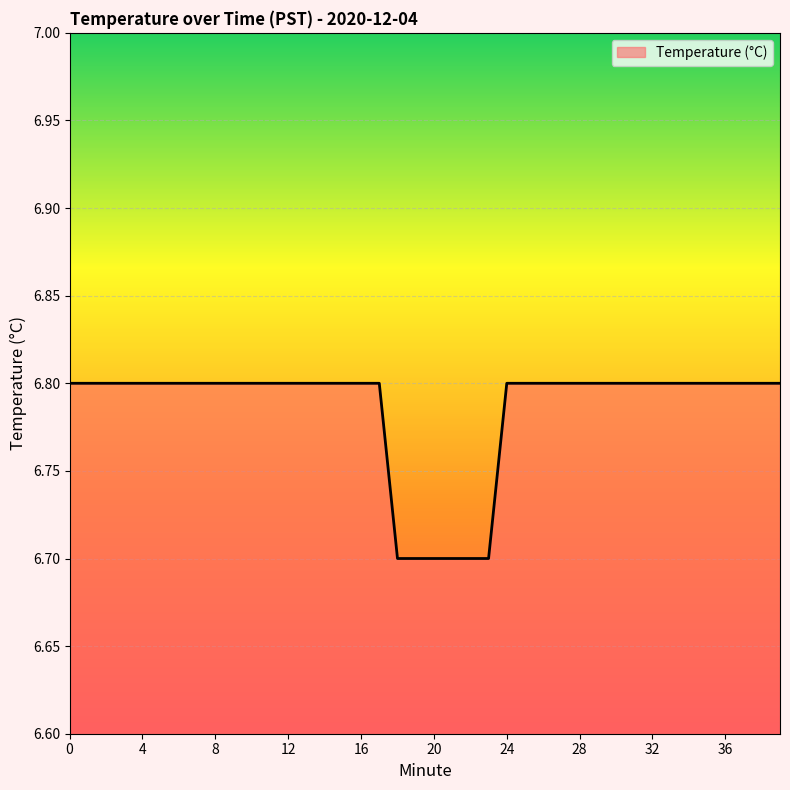

What is the greatest value displayed?

6.8